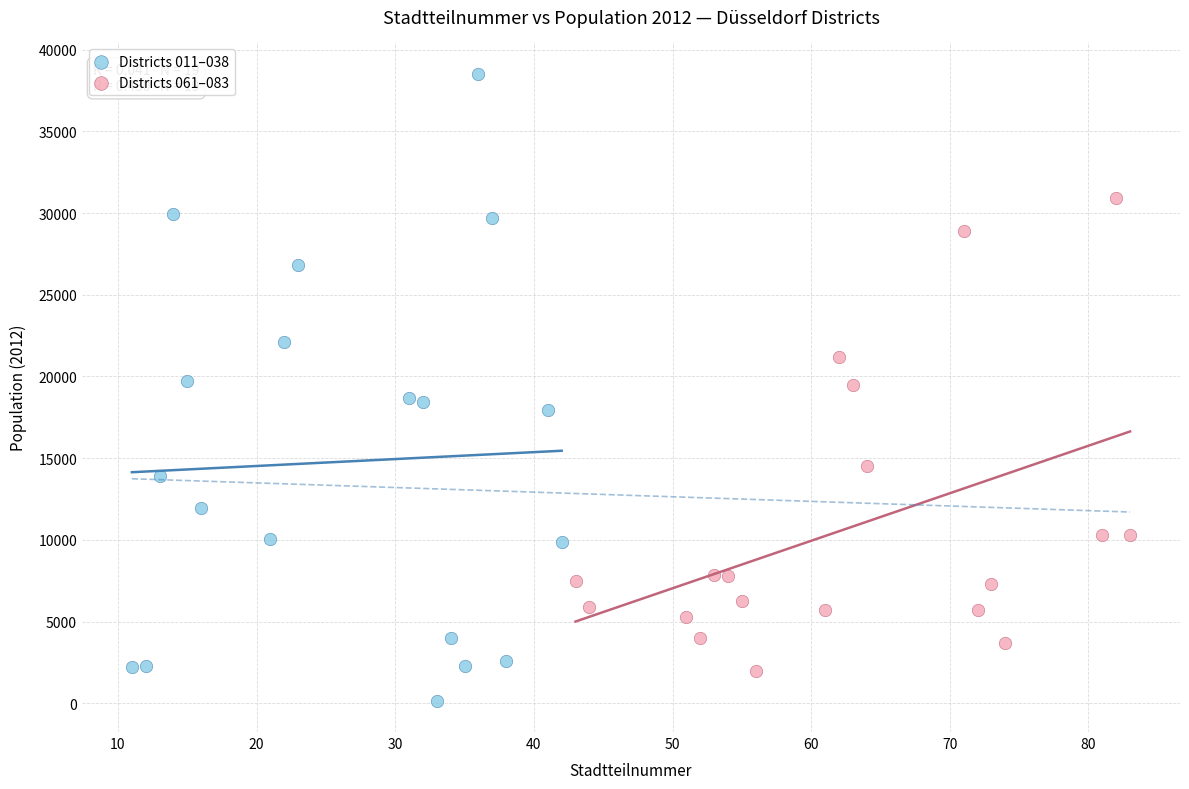

Which series has the largest Y range (max minus min)?

Districts 011–038